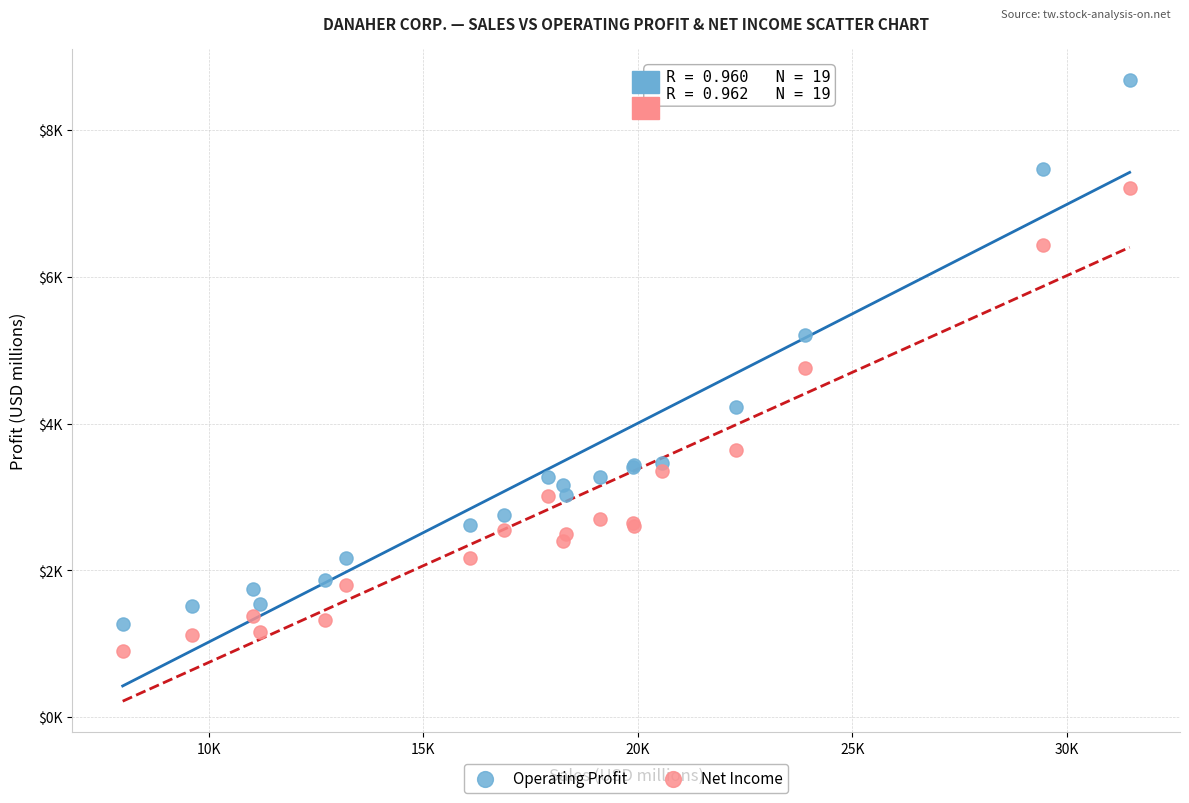

Which series contains the lowest Y value?

Net Income